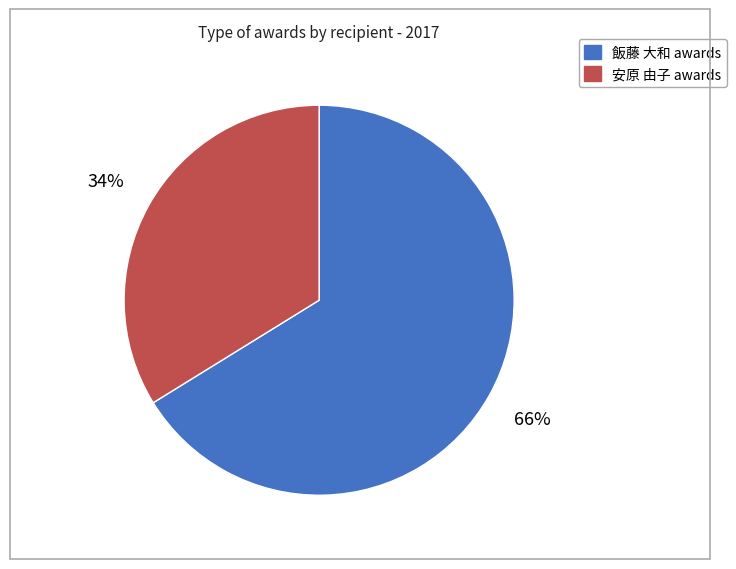

Does any single category account for the majority?

Yes